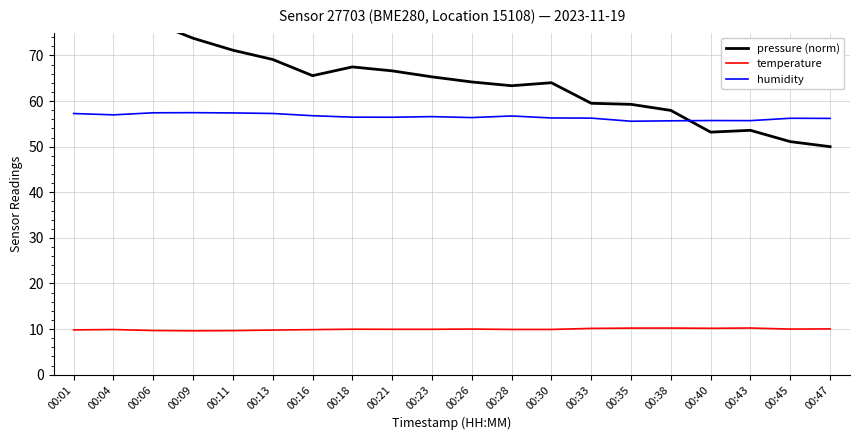

Reading left to right, what are all the values shown in this chart?

pressure (norm): 80.0	77.8	77.2	73.8	71.2	69.1	65.6	67.5	66.6	65.3	64.2	63.4	64.0	59.5	59.3	58.0	53.2	53.6	51.1	50.0
temperature: 9.8	9.9	9.7	9.6	9.7	9.8	9.9	10.0	9.9	9.9	10.0	9.9	9.9	10.2	10.2	10.2	10.2	10.2	10.0	10.0
humidity: 57.3	57.0	57.4	57.5	57.4	57.3	56.8	56.5	56.5	56.6	56.4	56.7	56.3	56.3	55.6	55.7	55.7	55.7	56.2	56.2